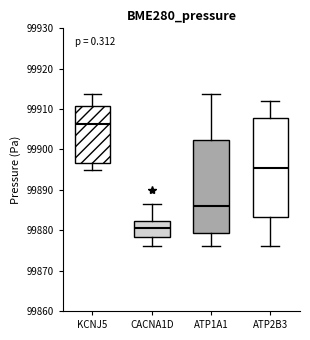

Which box has the highest median line?

KCNJ5